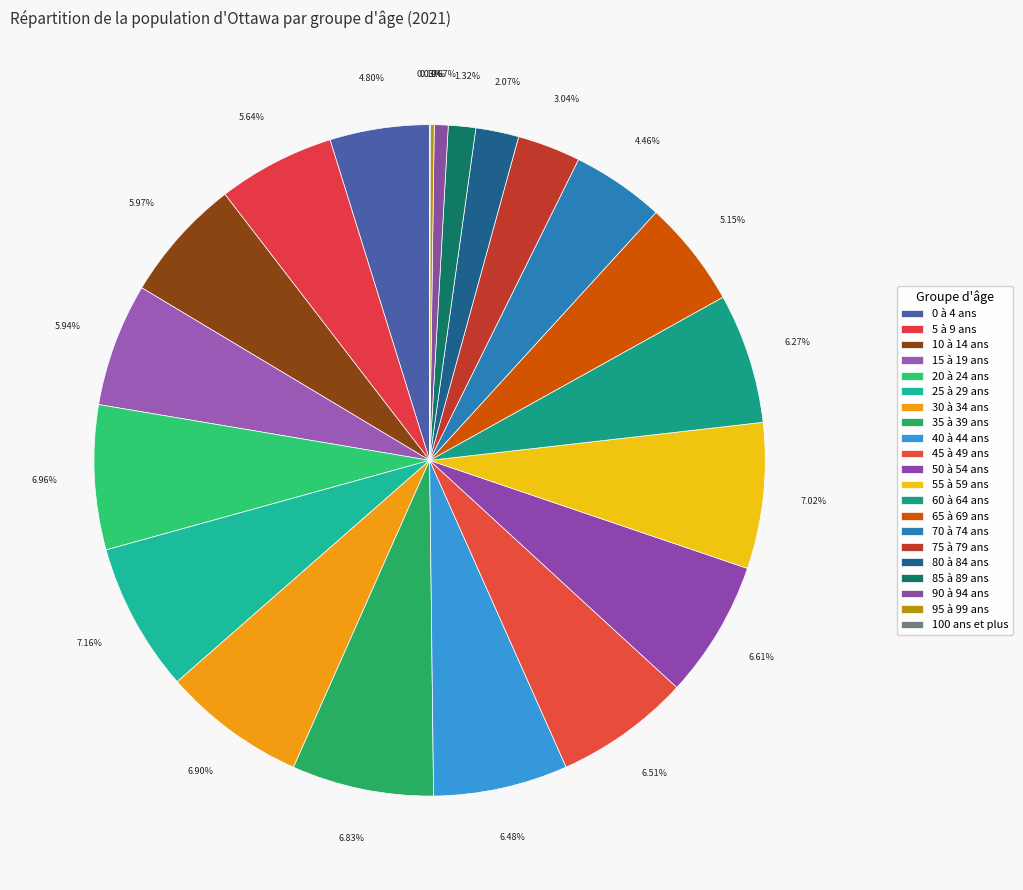

How much of the chart is everything except 15 à 19 ans?

94.1%